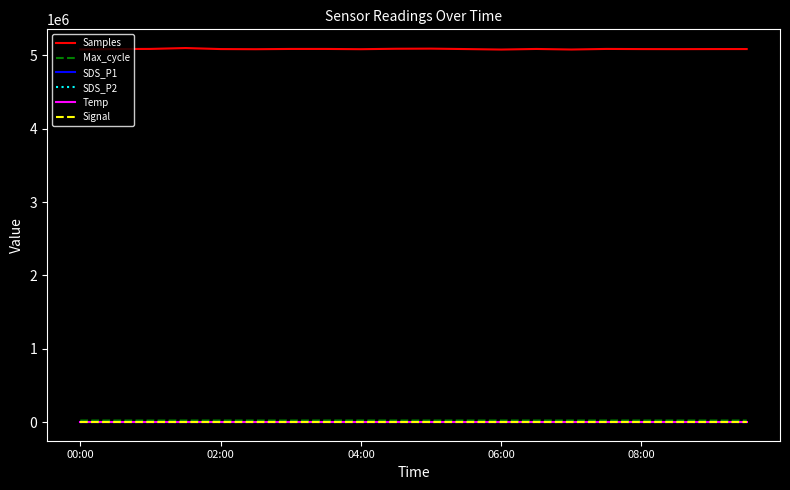

Which series has the widest spread of values?

Samples